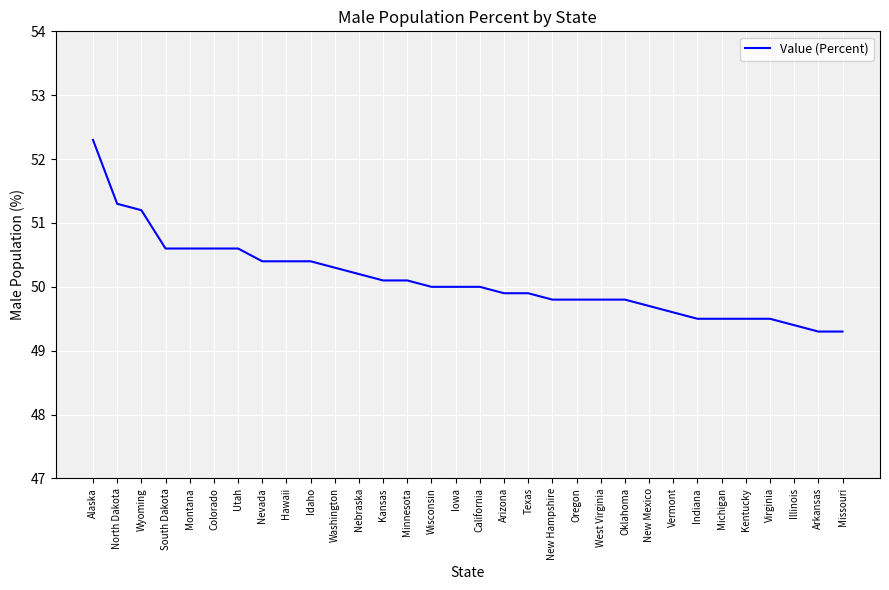

What is the smallest value displayed?

49.3